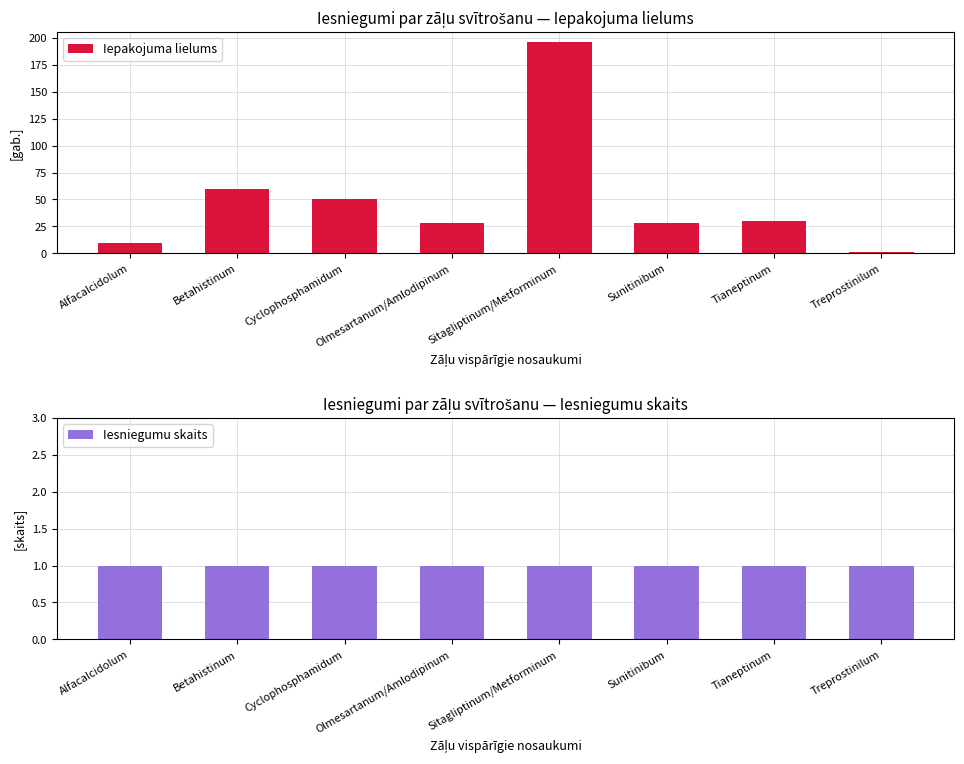

Between Betahistinum and Sunitinibum, which is larger?

Betahistinum